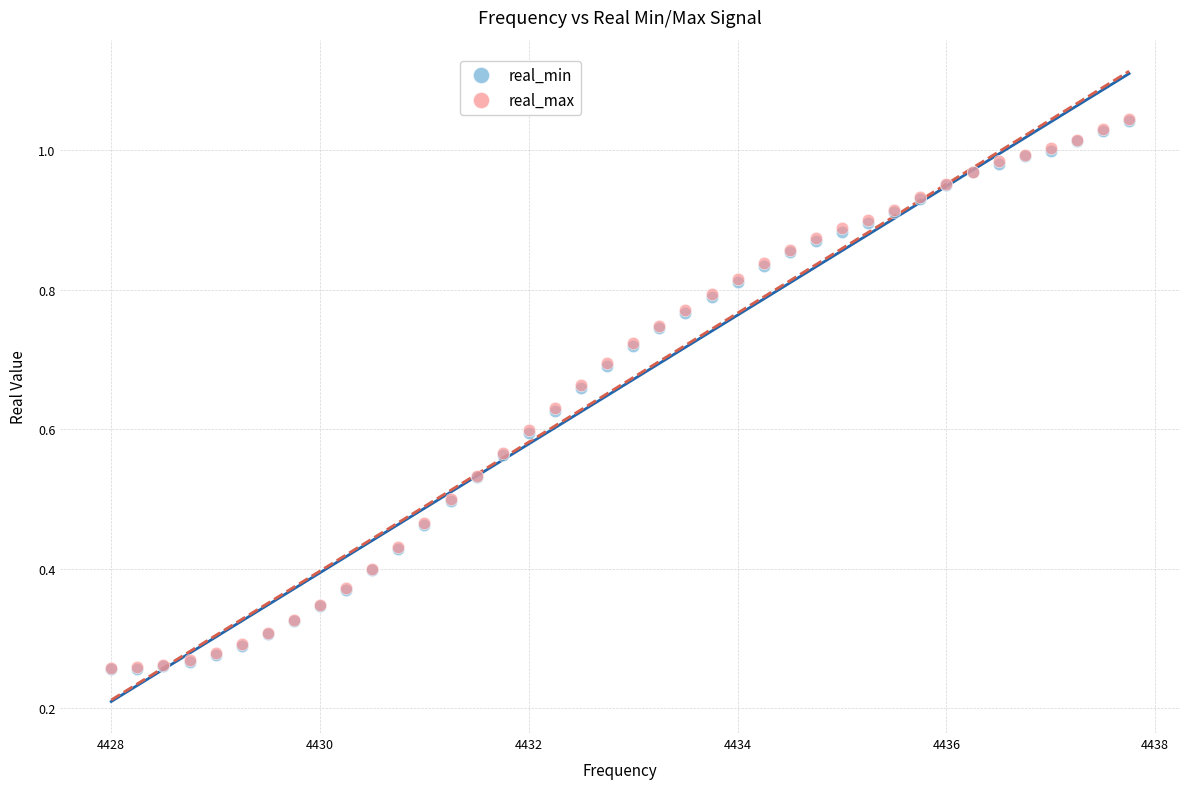

What are all the series names shown in the legend?

real_min, real_max